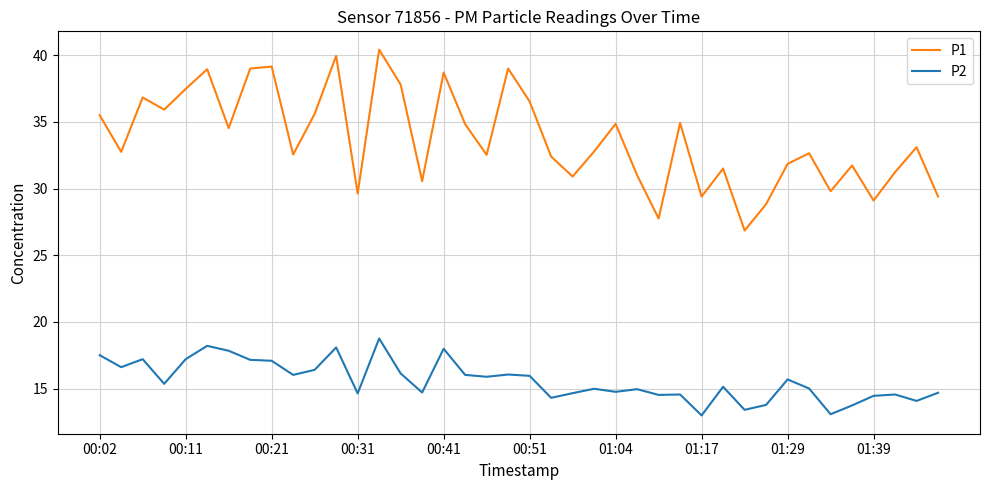

Which series has the largest total across all categories?

P1